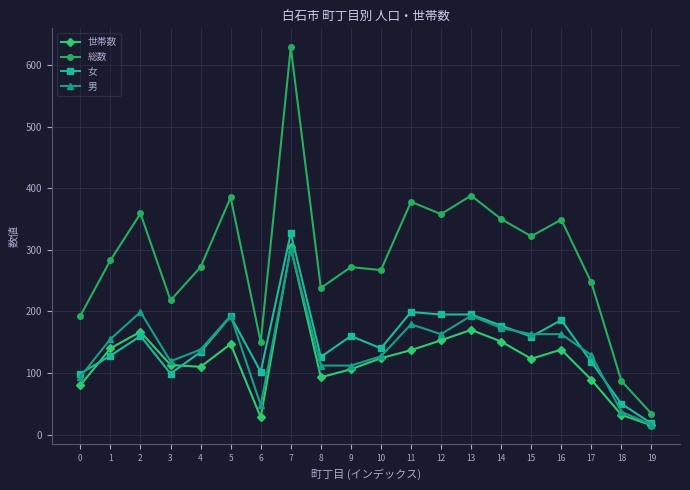

Which series has the largest total across all categories?

総数